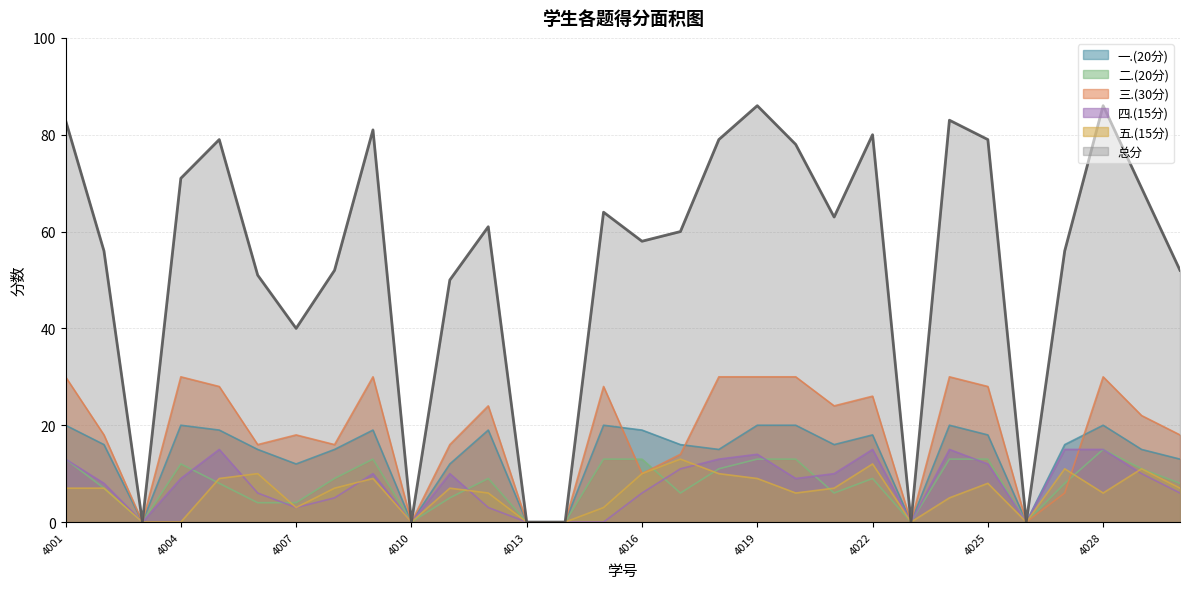

True or false: 一.(20分) has a value of 11 at 4004.

False